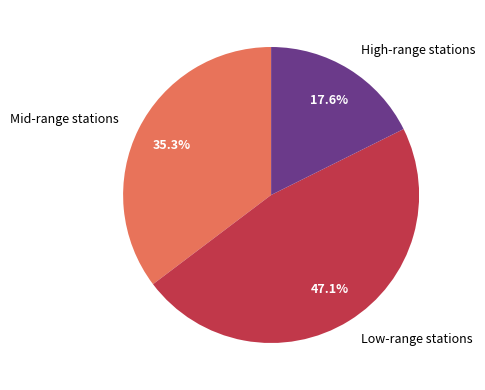

Does any single category account for the majority?

No